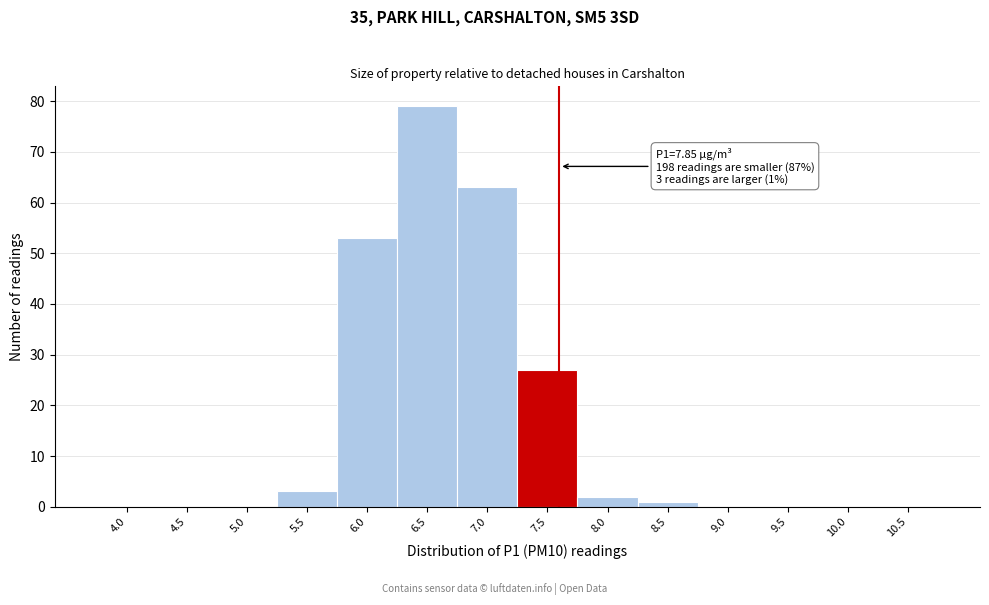

Reading left to right, list all the values displayed in this chart.

4.0=0	4.5=0	5.0=0	5.5=3	6.0=53	6.5=79	7.0=63	7.5=27	8.0=2	8.5=1	9.0=0	9.5=0	10.0=0	10.5=0